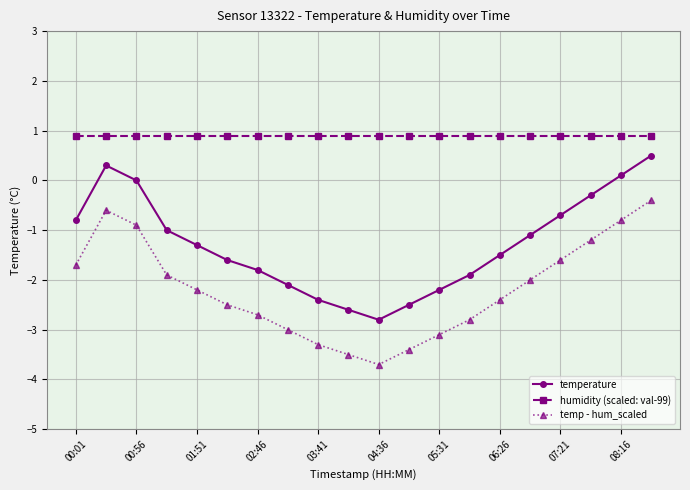

Rank the series by their maximum value, from highest to lowest.

humidity (scaled: val-99), temperature, temp - hum_scaled